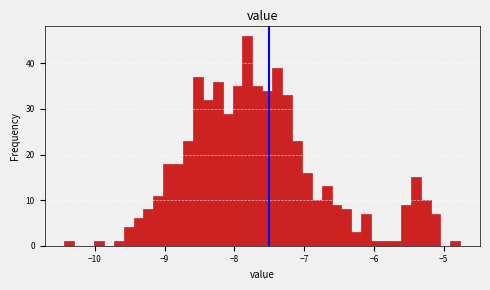

Around what value on the x-axis is the tallest bar? Give the approximate position of its centre, as read against the axis.

-7.8